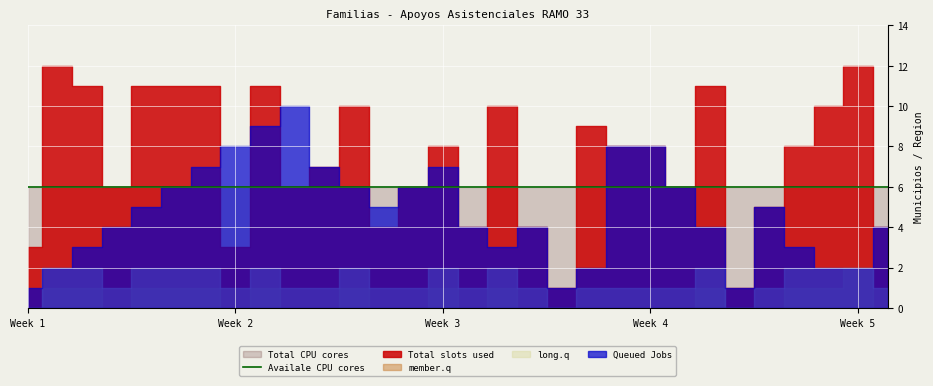

True or false: member.q and Total slots used intersect in this chart.

False